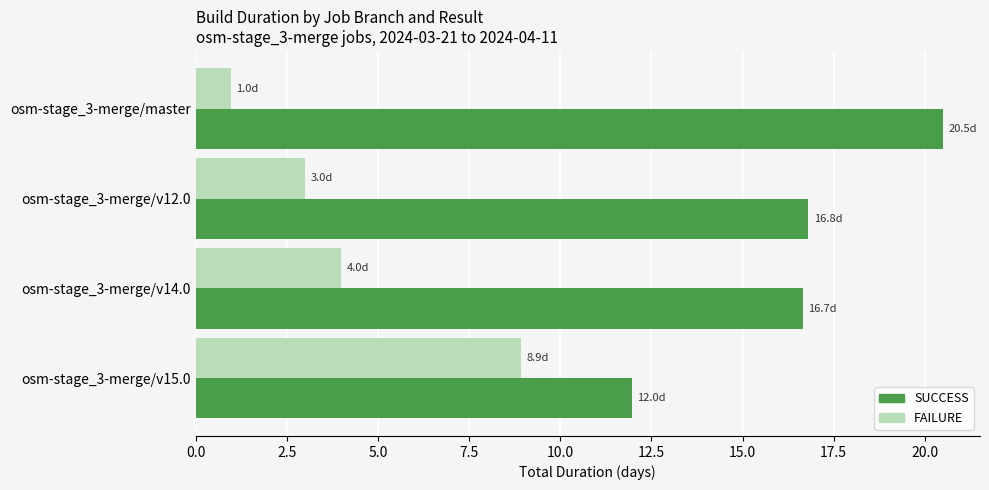

Is it true that FAILURE equals 4.3 at osm-stage_3-merge/v12.0?

False